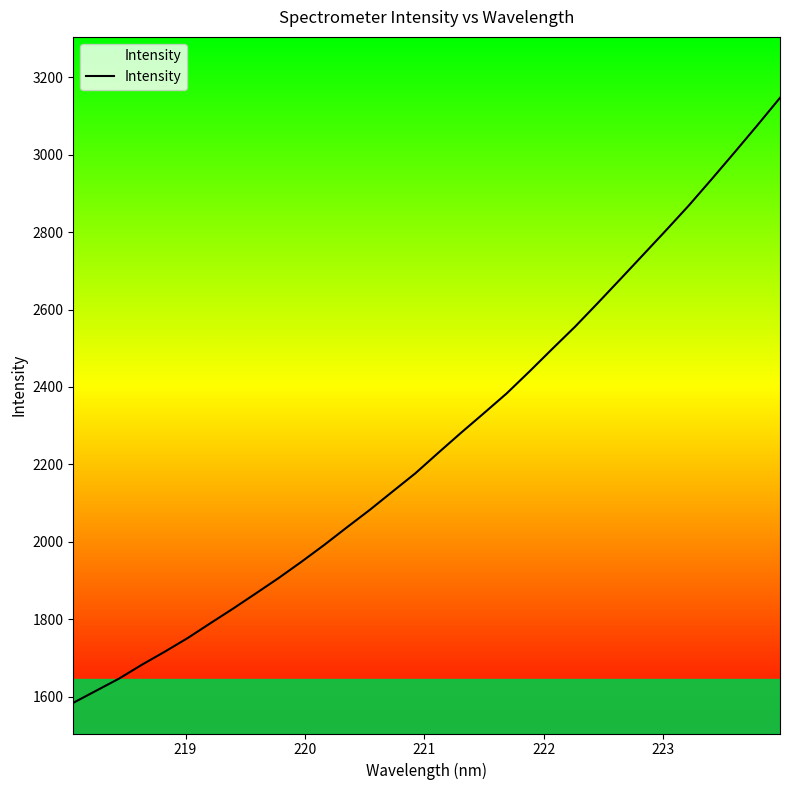

What is the difference between the maximum and minimum values?

1562.0